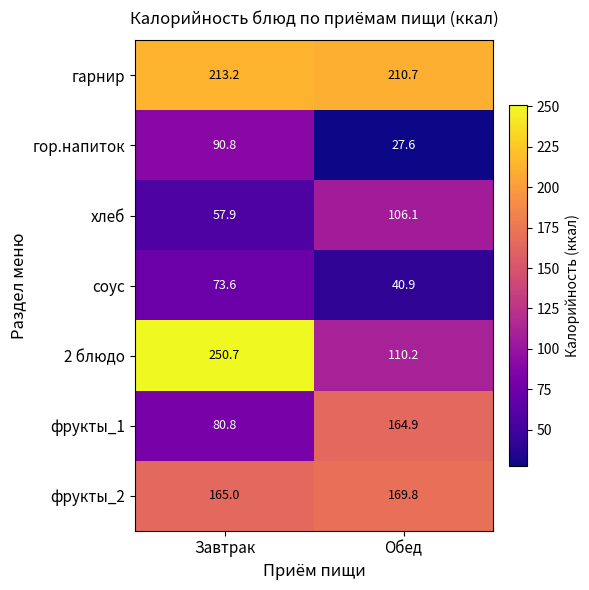

What is the sum of all фрукты_2 values?

334.8